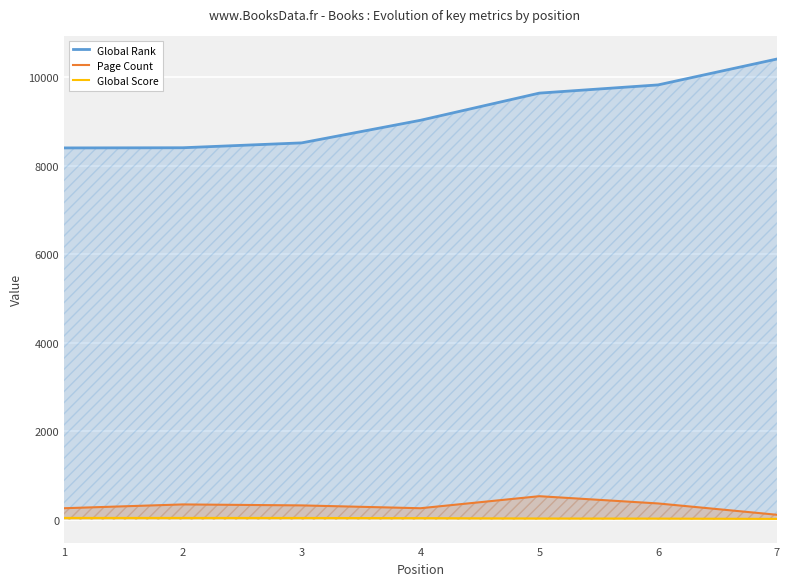

How many values in the Global Rank series exceed 9028?

3